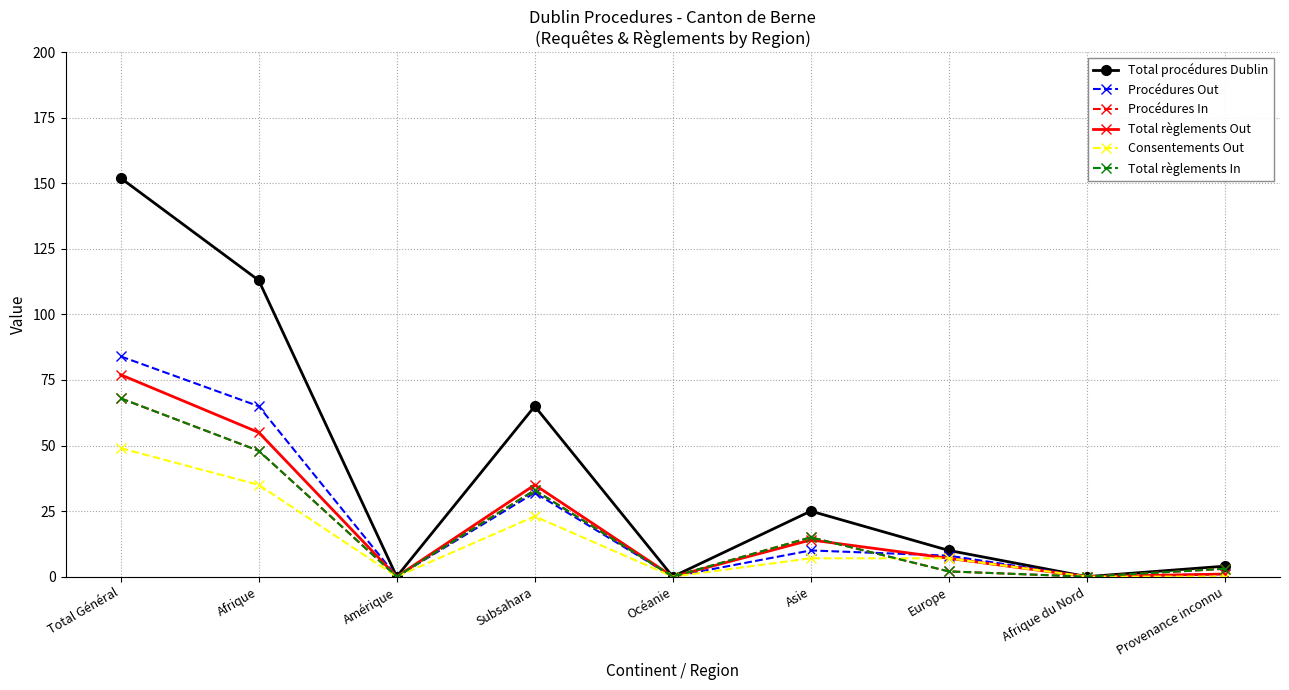

True or false: Consentements Out has more than 2 interior local peaks.

False